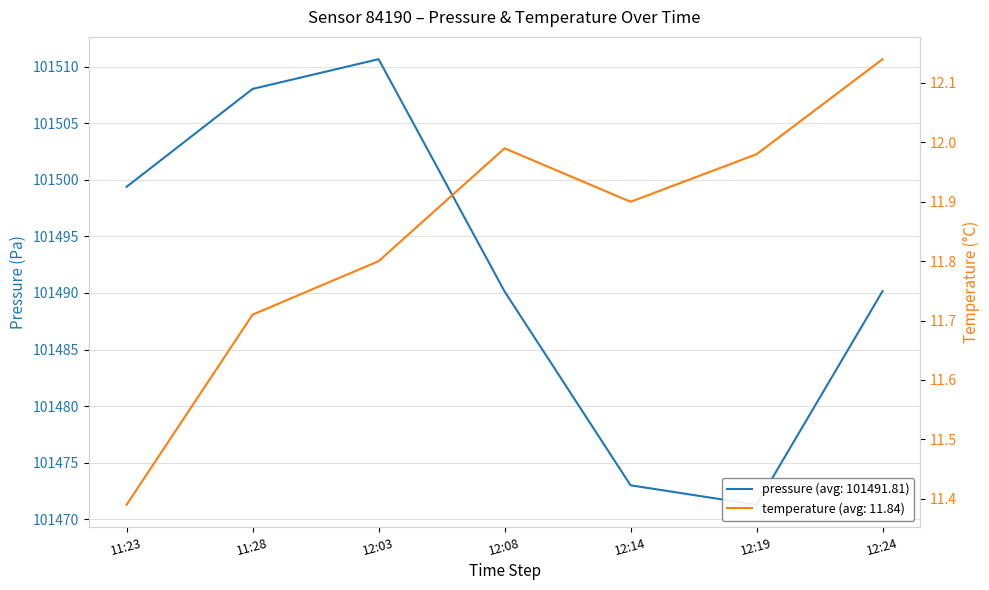

Is this an area chart (filled region under the line)?

No